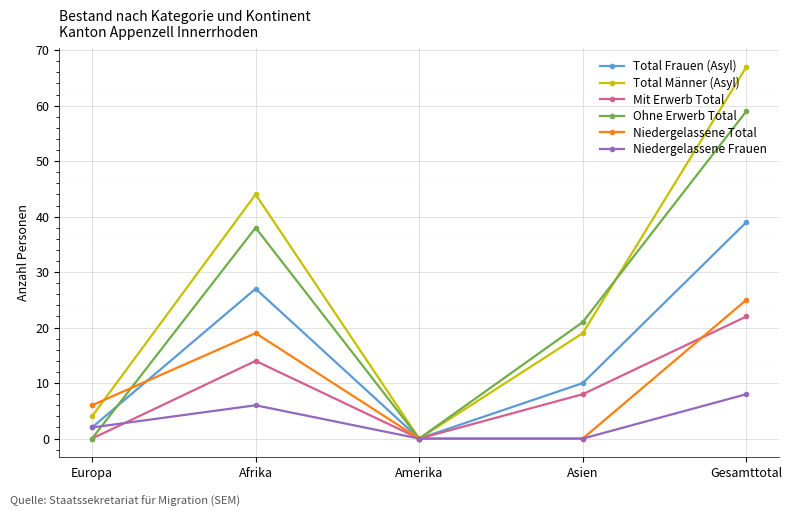

Which series has the widest spread of values?

Total Männer (Asyl)